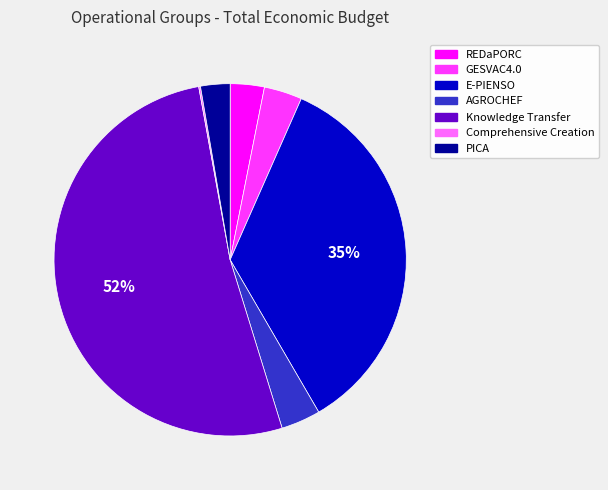

To the nearest percent, what percentage of the pie is GESVAC4.0?

3%